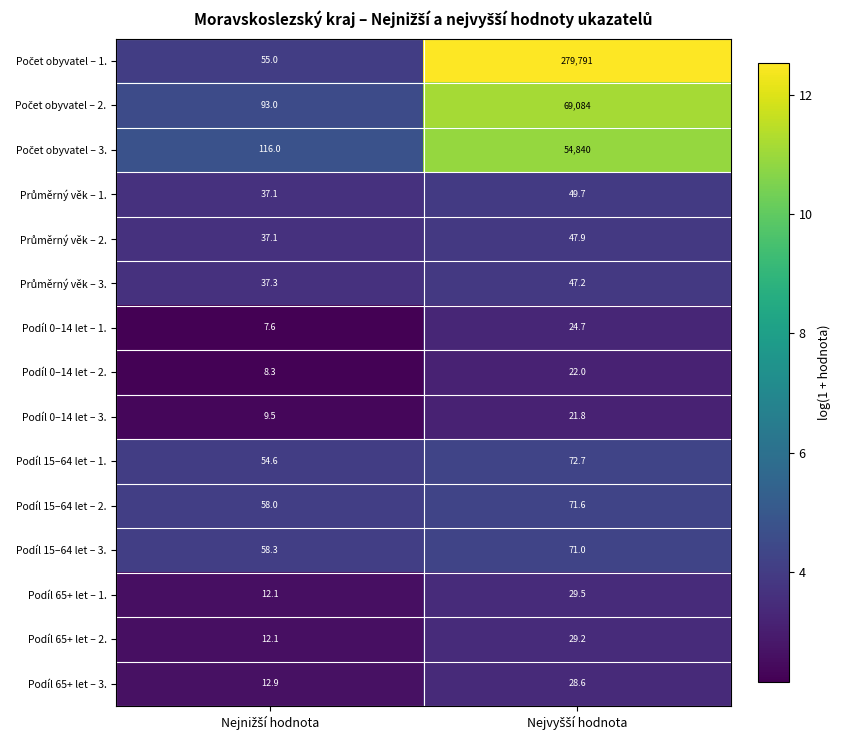

What is the maximum value shown in the chart?

279791.0